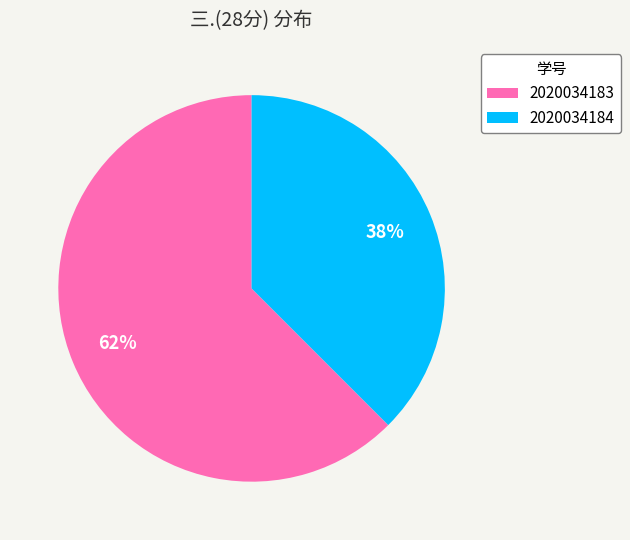

How many segments does this pie chart have?

2